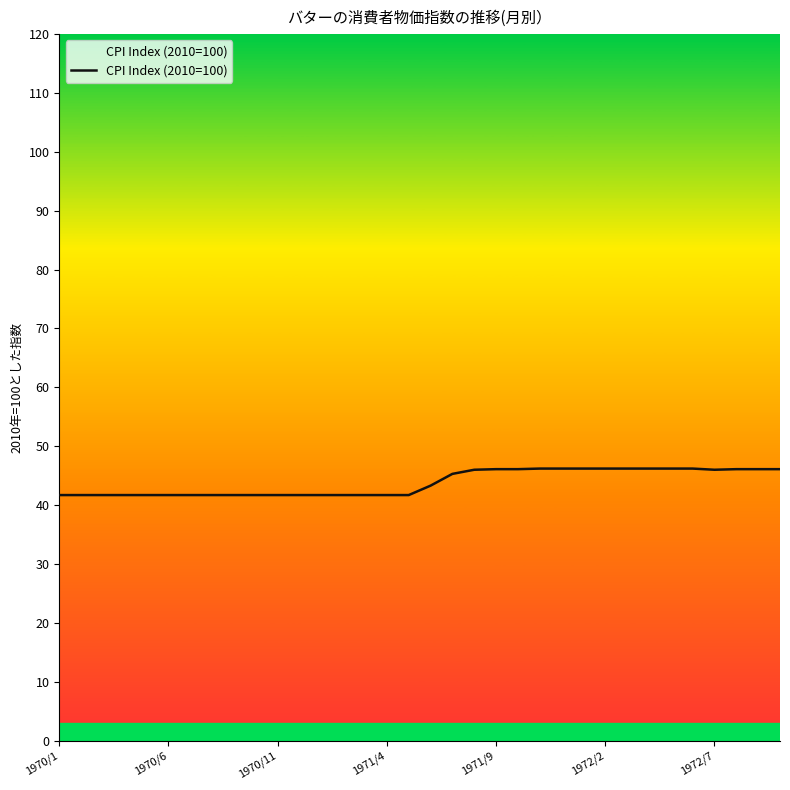

What is the minimum value shown in the chart?

41.7